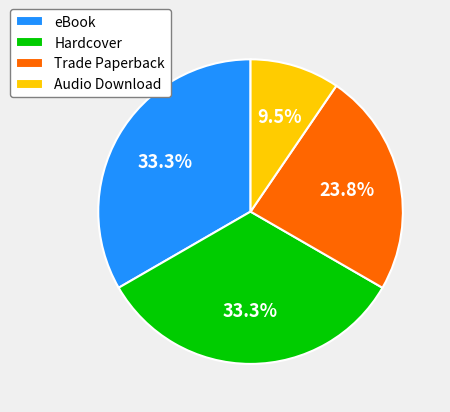

Is there a majority slice in this chart?

No